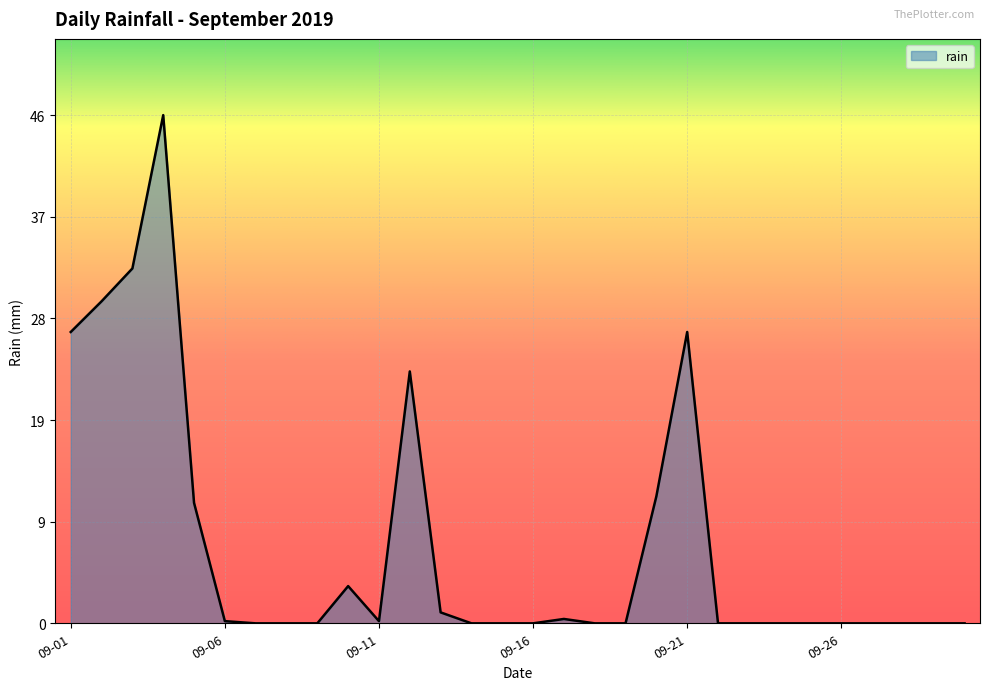

What is the difference between the maximum and minimum values?

46.4